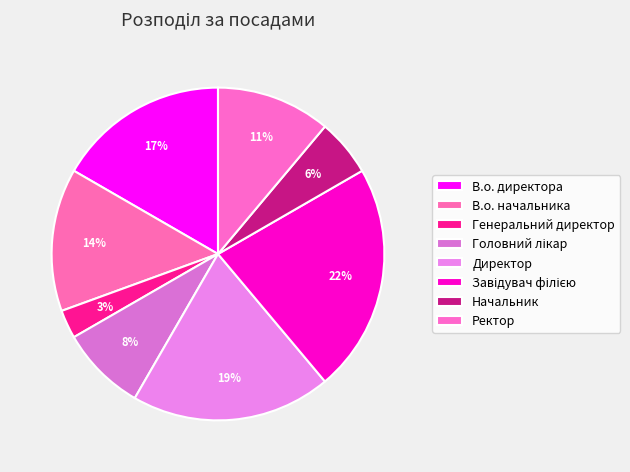

To the nearest percent, what is the difference between the largest and smallest slice percentages?

19%